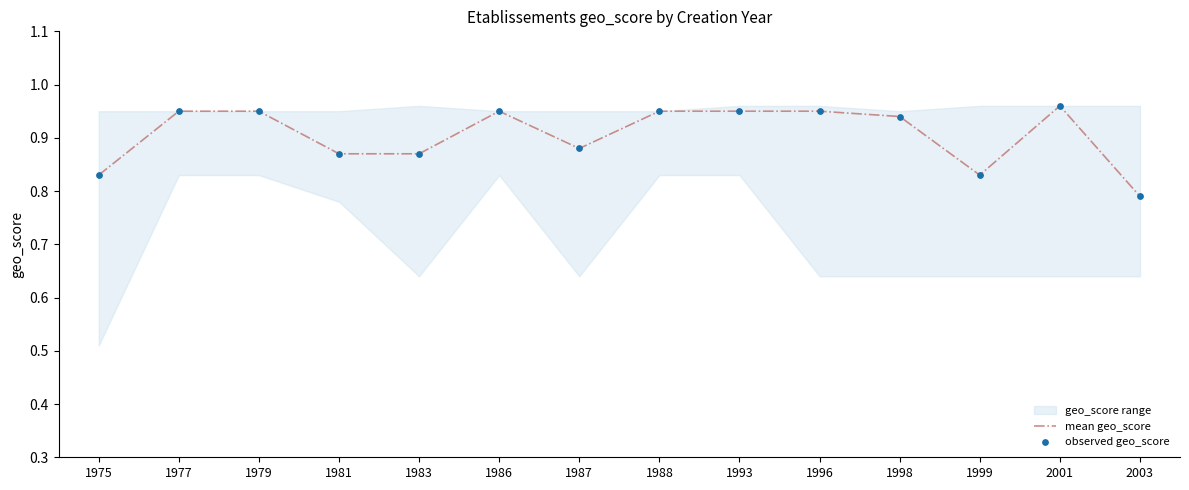

The value of mean geo_score at 1993 is 0.3. True or false?

False